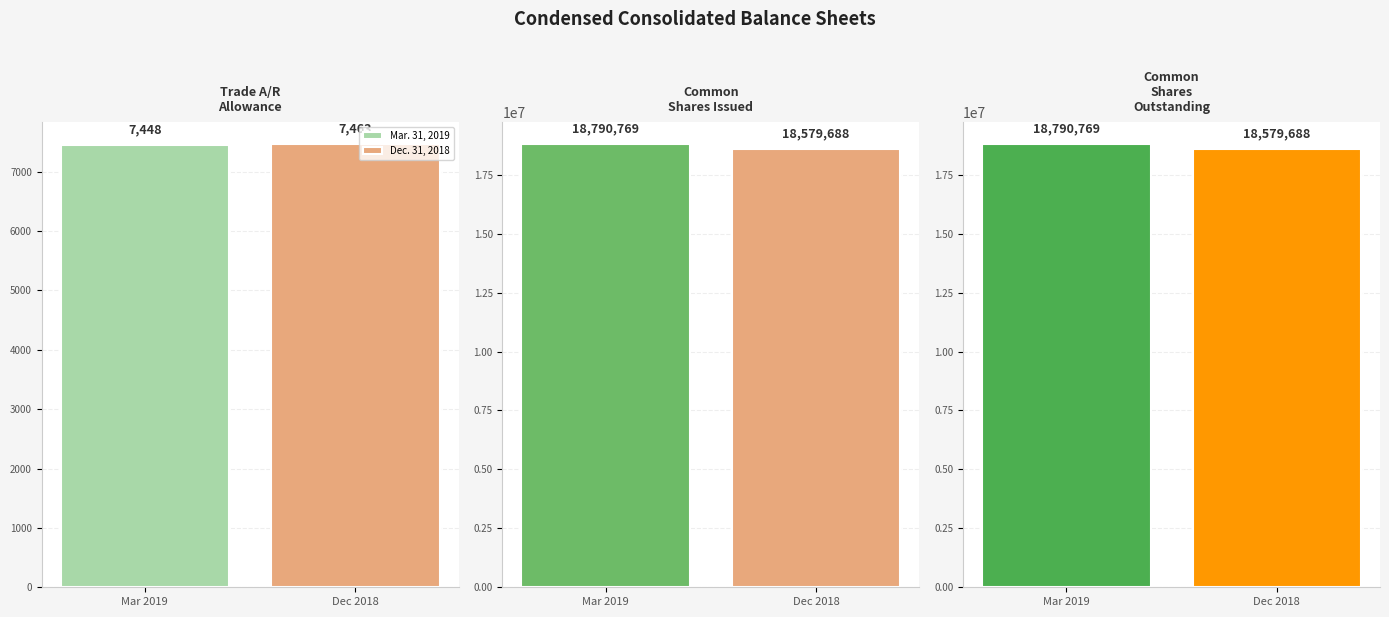

How many data points does each series have?

3